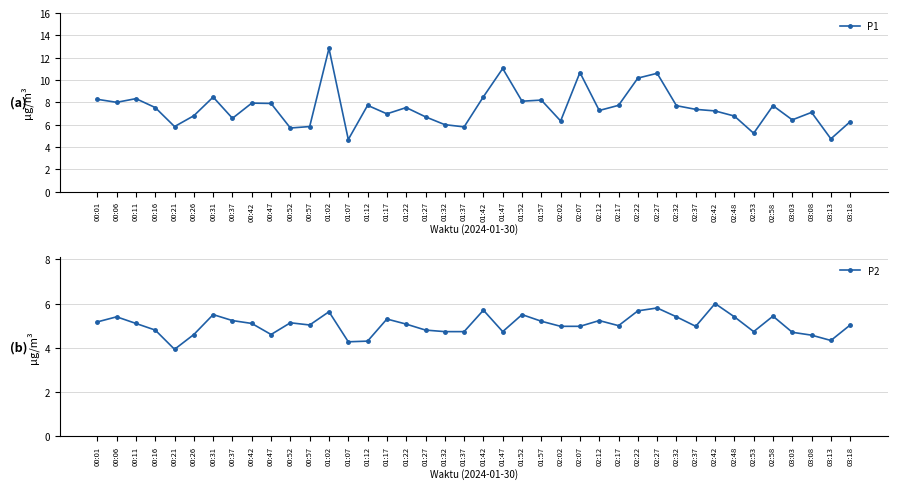

Where is P1 nearest to the value 8?

00:06